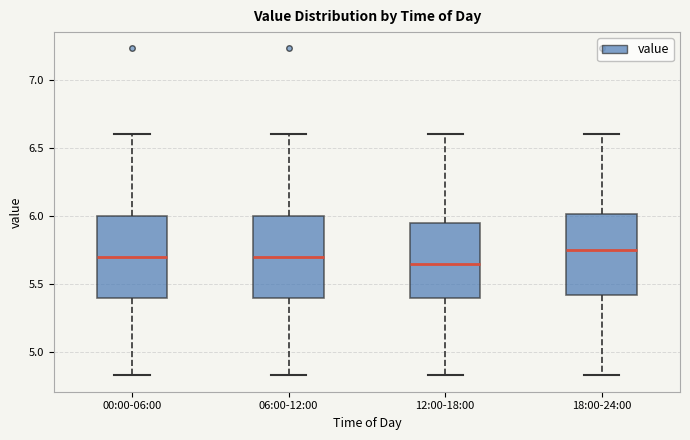

Reading left to right, read every box against the y-axis: the position of its median line, the range the box covers, and the ends of its whiskers. The values are not printed on the chart, so give them approximately, as read against the axis.

00:00-06:00: median 5.70, box 5.40 to 6.00, whiskers 4.85 to 6.60
06:00-12:00: median 5.70, box 5.40 to 6.00, whiskers 4.85 to 6.60
12:00-18:00: median 5.65, box 5.40 to 5.95, whiskers 4.85 to 6.60
18:00-24:00: median 5.75, box 5.40 to 6.00, whiskers 4.85 to 6.60